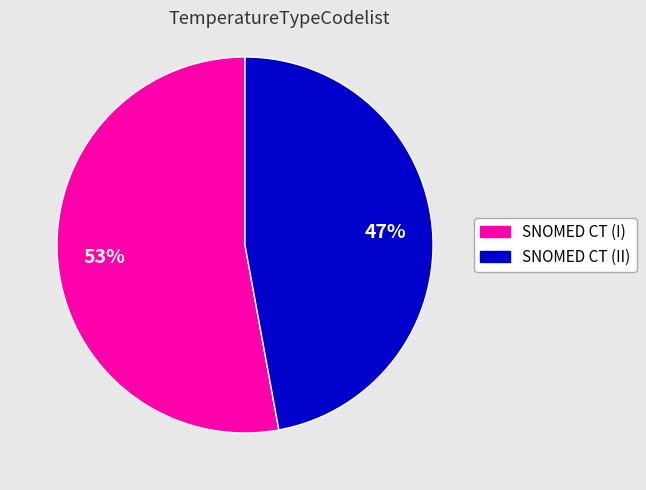

Does any single category account for the majority?

Yes